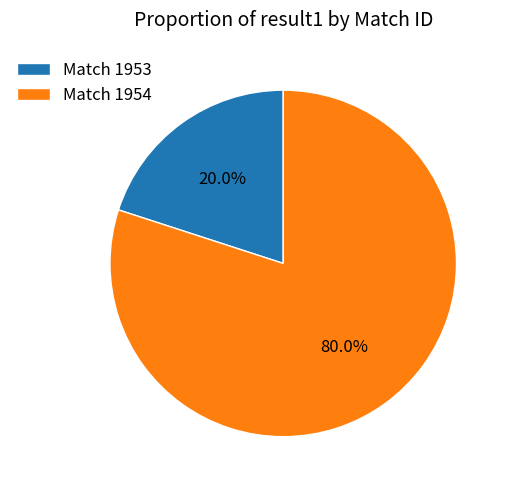

What is the ratio of the value at Match 1954 to the value at Match 1953?

4.0